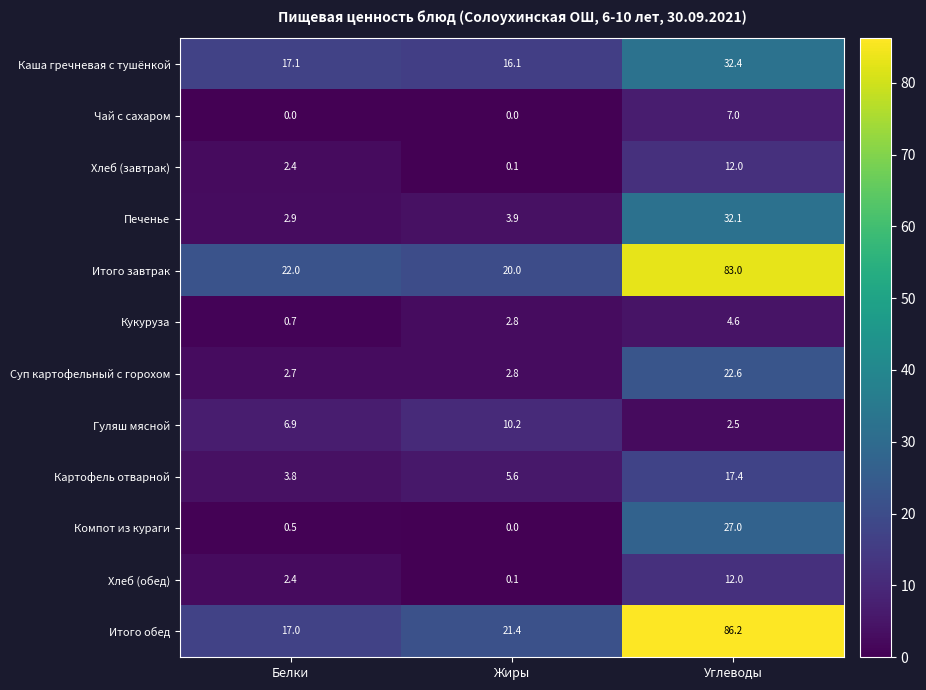

The value of Итого обед at Жиры is 21.4. True or false?

True